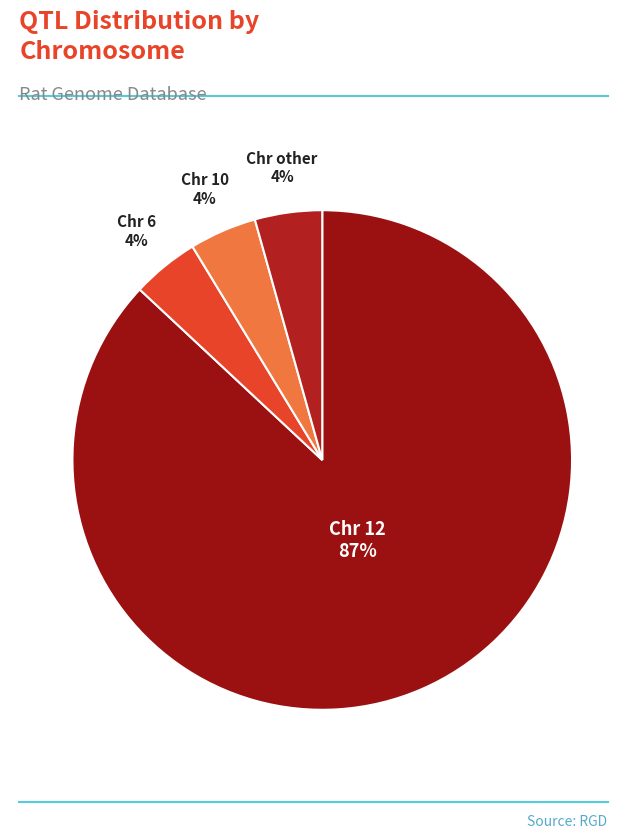

To the nearest percent, what portion does Chr 10 represent?

4%